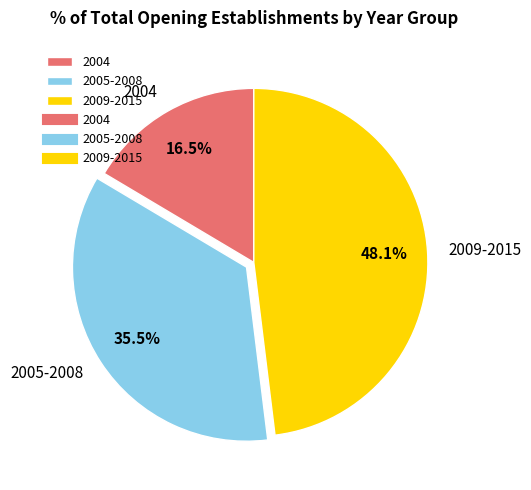

Is there a majority slice in this chart?

No